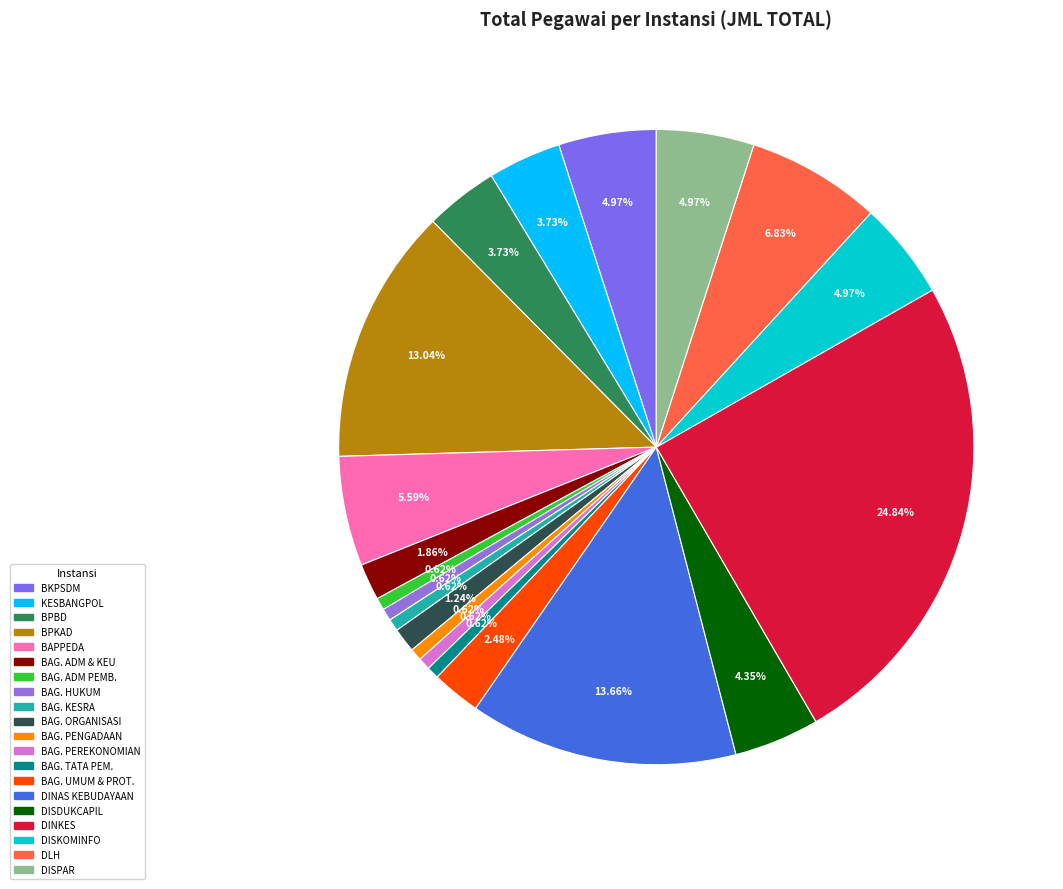

How many slices are in this pie chart?

20